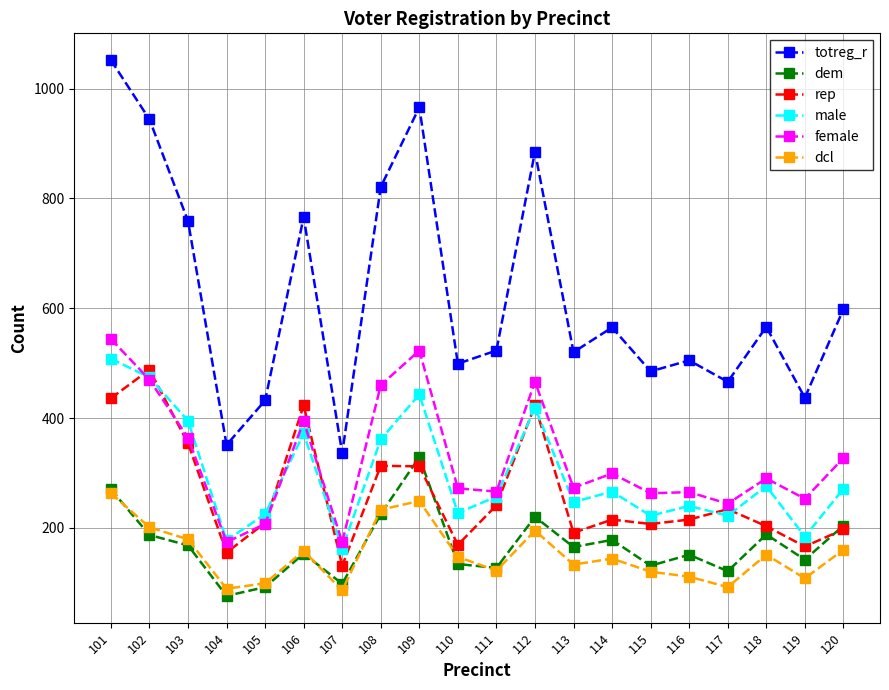

Which series changed the most between 109 and 115?

totreg_r